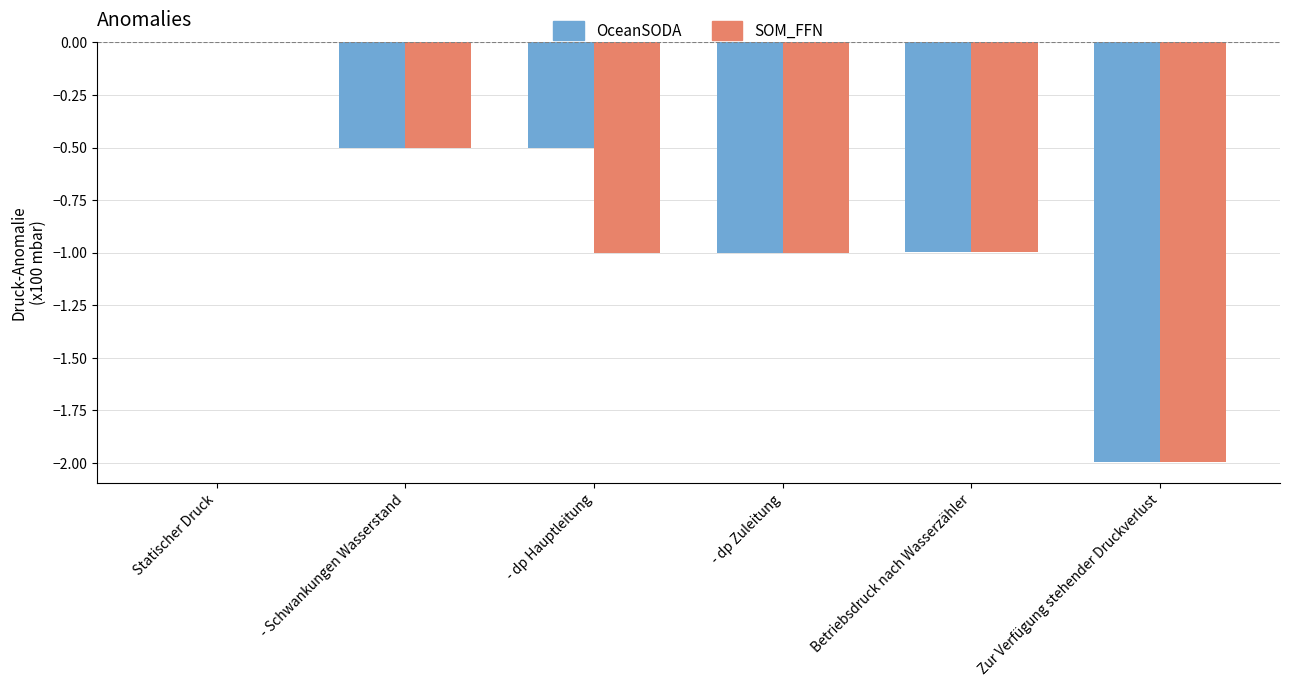

What is the sum of all SOM_FFN values?

-5.5